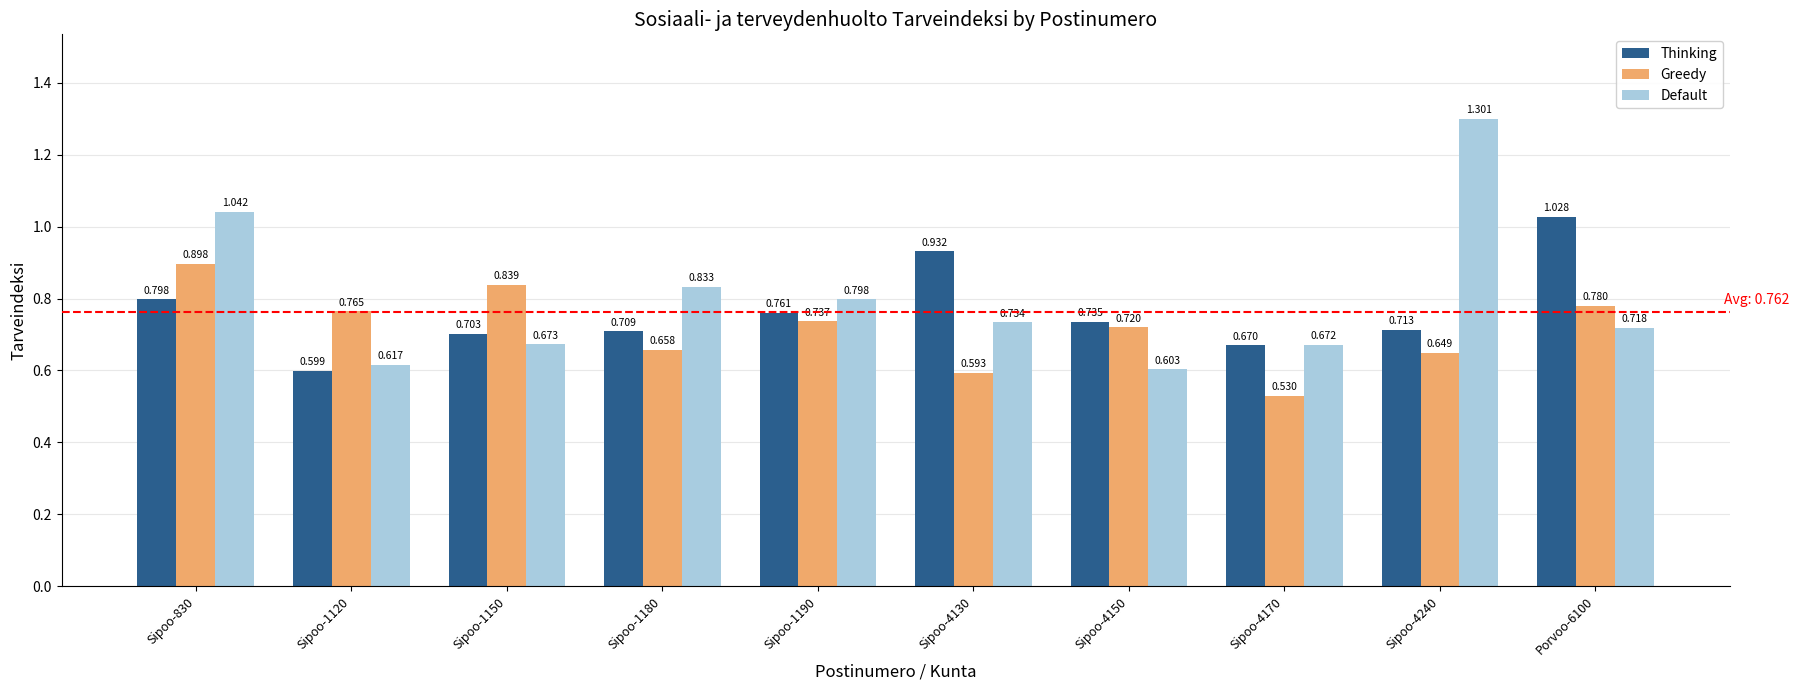

What is the sum of the Thinking values at Sipoo-4130 and Sipoo-830?

1.7